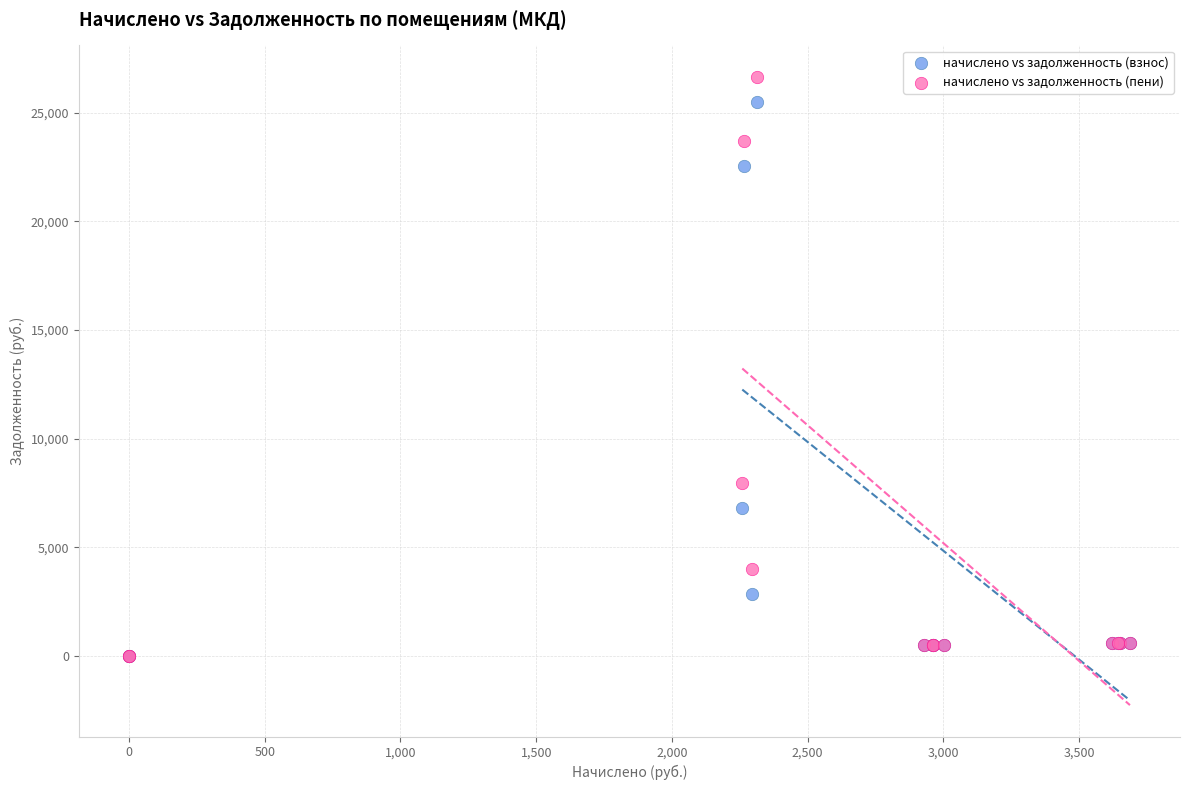

In the начислено vs задолженность (пени) series, what Y value is closest to 13325?

7940.9